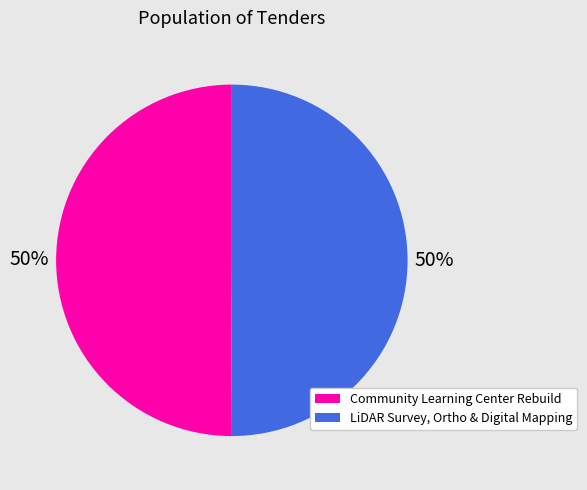

To the nearest percent, what portion does Community Learning Center Rebuild represent?

50%